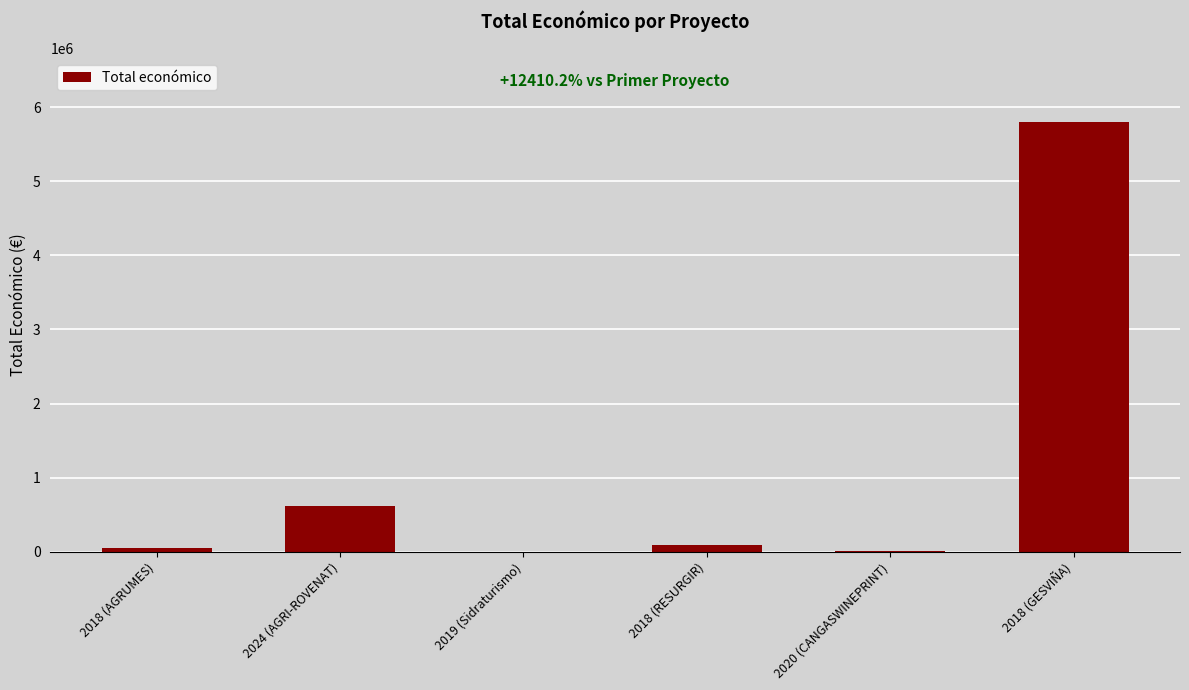

How many categories are shown in the chart?

6